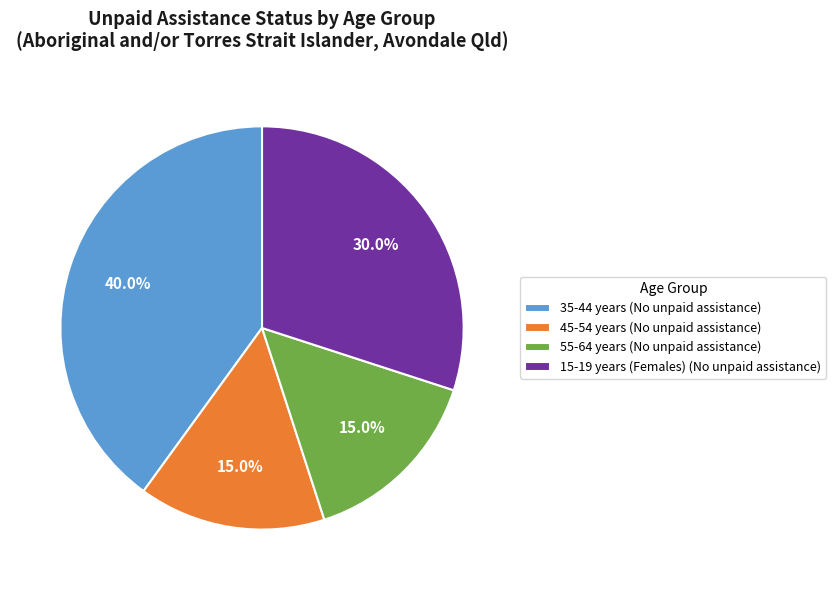

To the nearest percent, what is the difference between the largest and smallest slice percentages?

25%